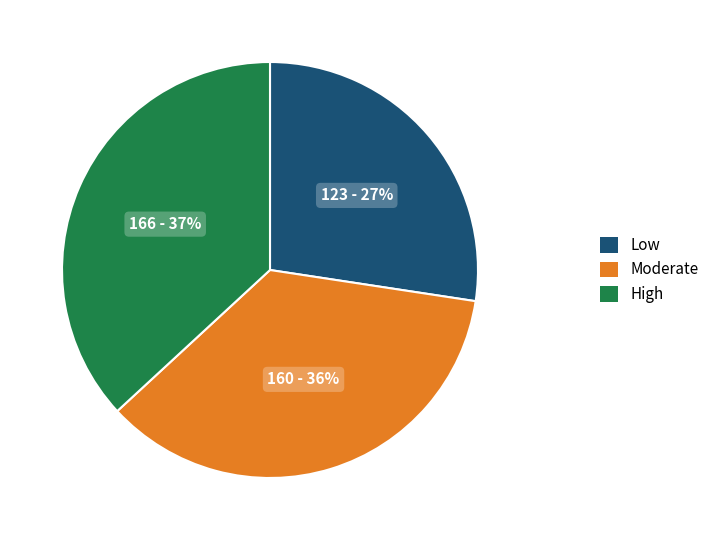

To the nearest percent, what is the average slice percentage?

33%